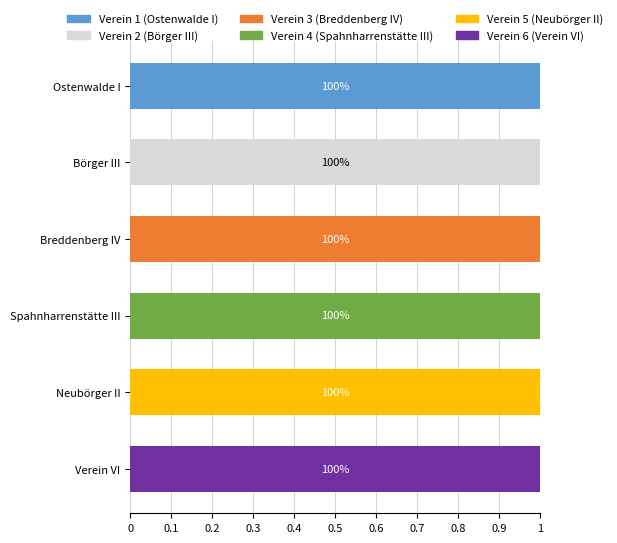

True or false: Verein 1 (Ostenwalde I) has a value of 0 at Spahnharrenstätte III.

True